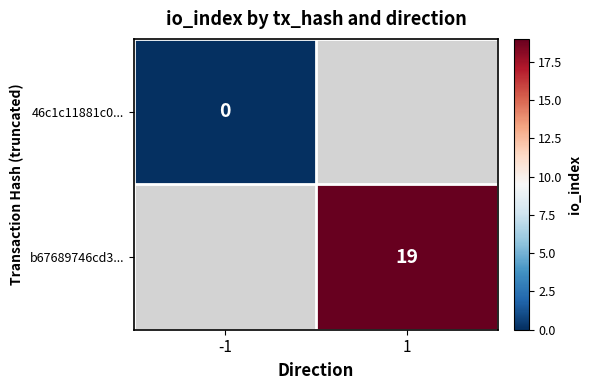

At how many categories does at least one series exceed 17?

1